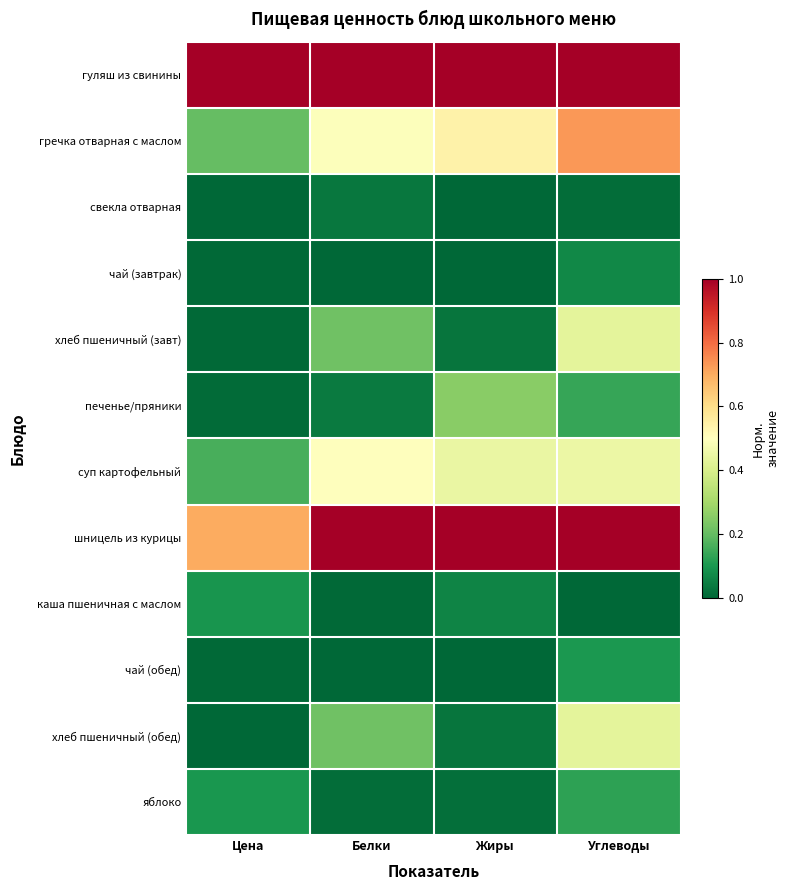

At which category is the sum across all series the highest?

Углеводы